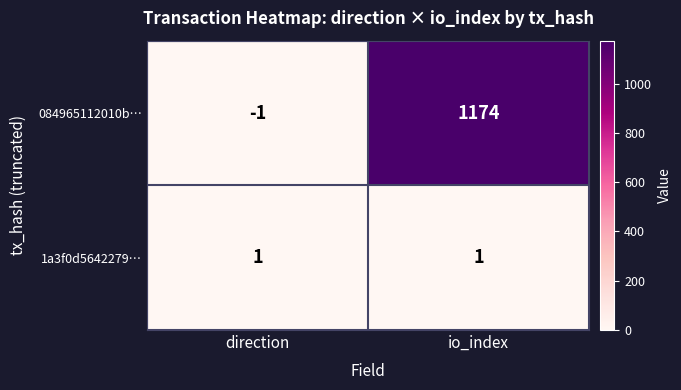

Is it true that 1a3f0d5642279… equals 1 at io_index?

True